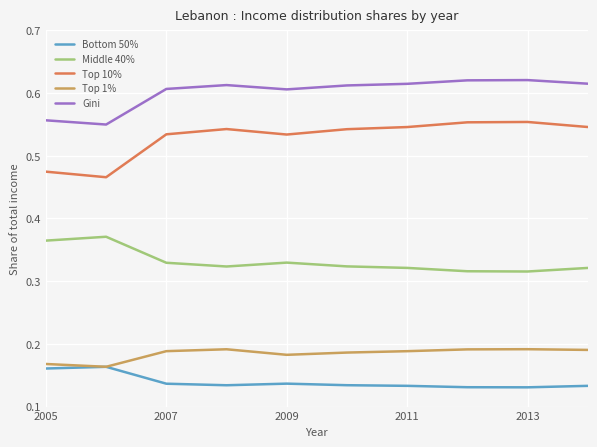

True or false: Middle 40% and Bottom 50% cross at least once.

False